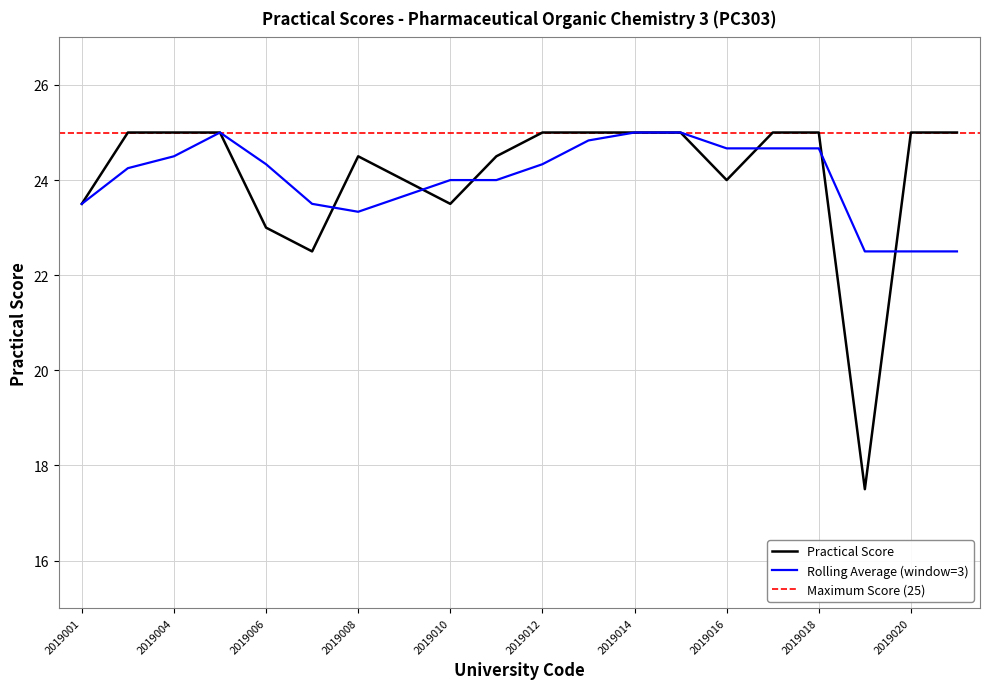

What is the maximum value for Practical Score?

25.0